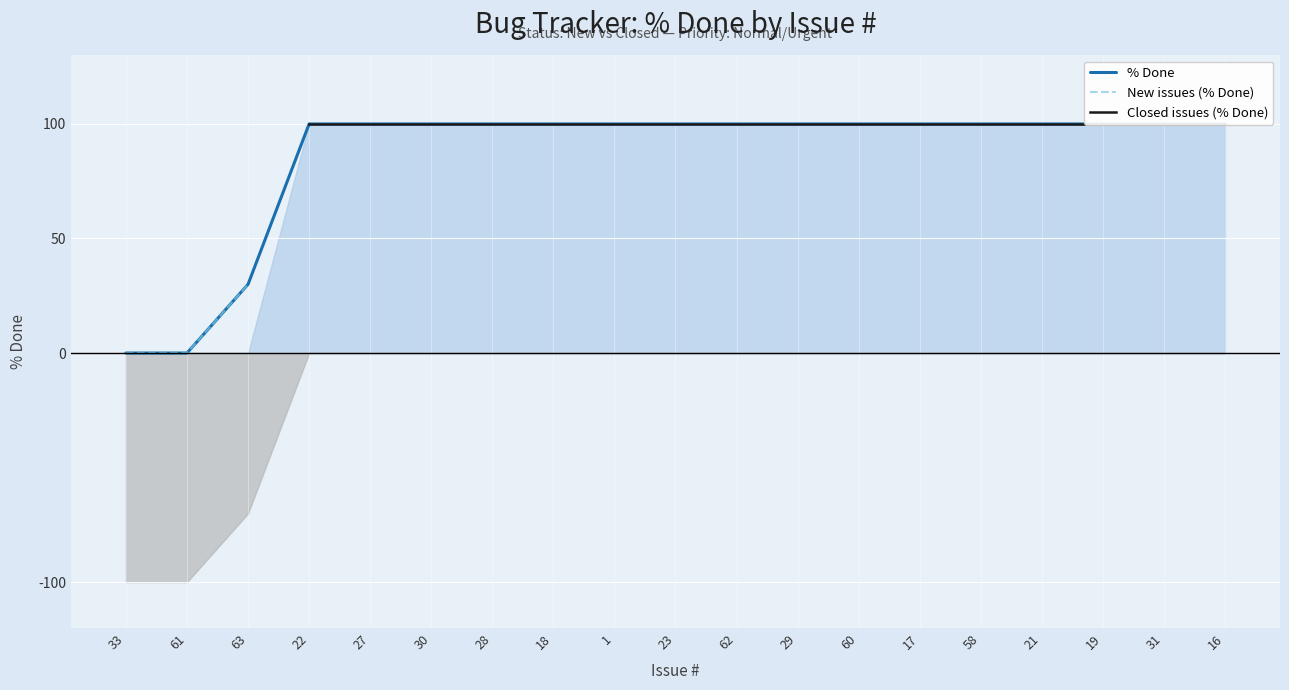

Does the chart display data point markers on the line(s)?

No